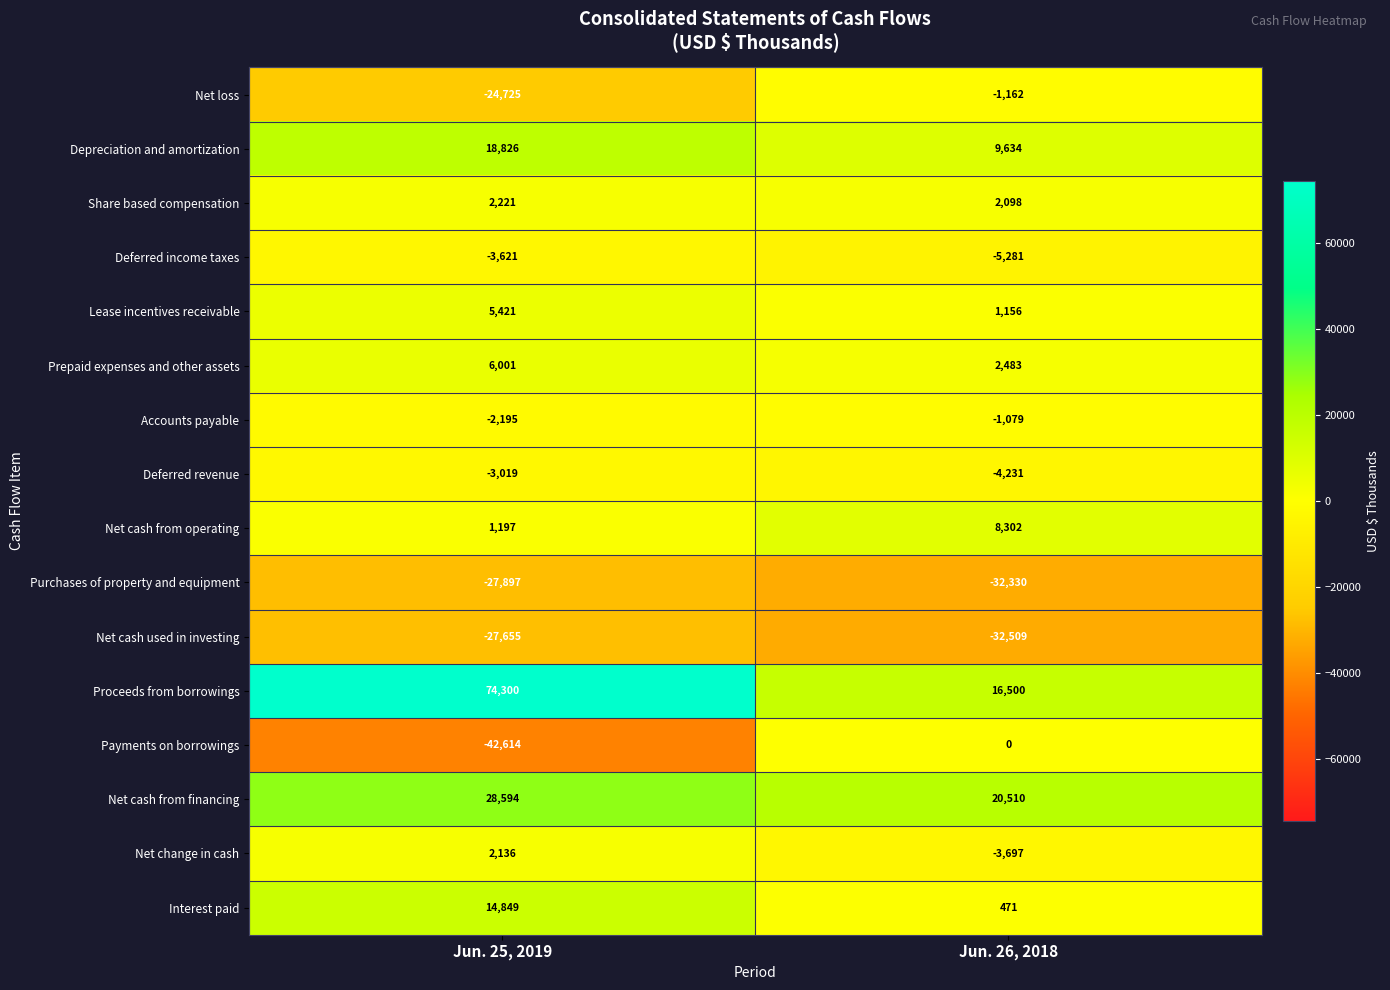

Between Jun. 25, 2019 and Jun. 26, 2018, which series saw the biggest shift?

Proceeds from borrowings